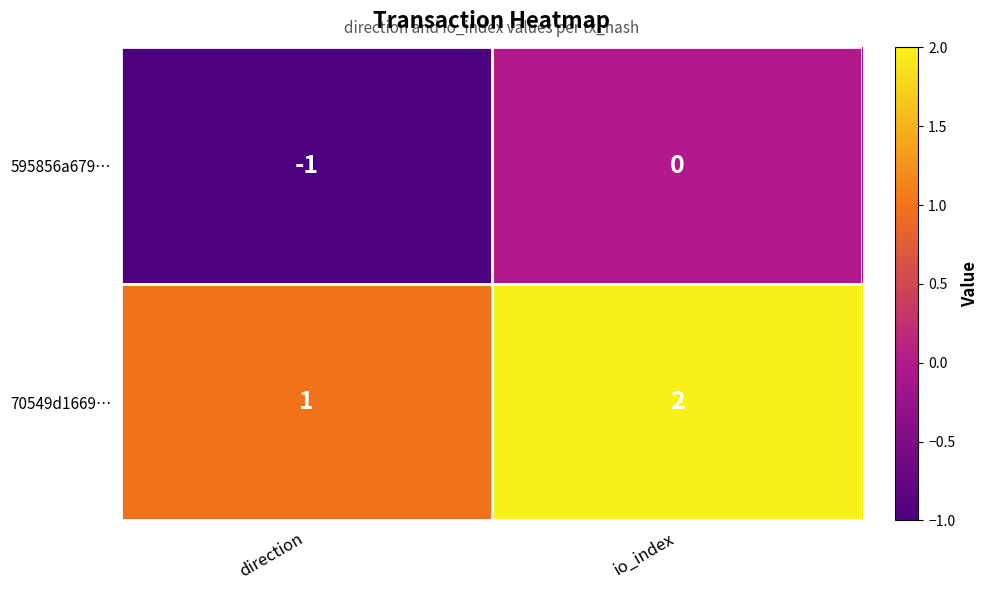

At io_index, list the series in order from smallest to largest.

595856a679…, 70549d1669…